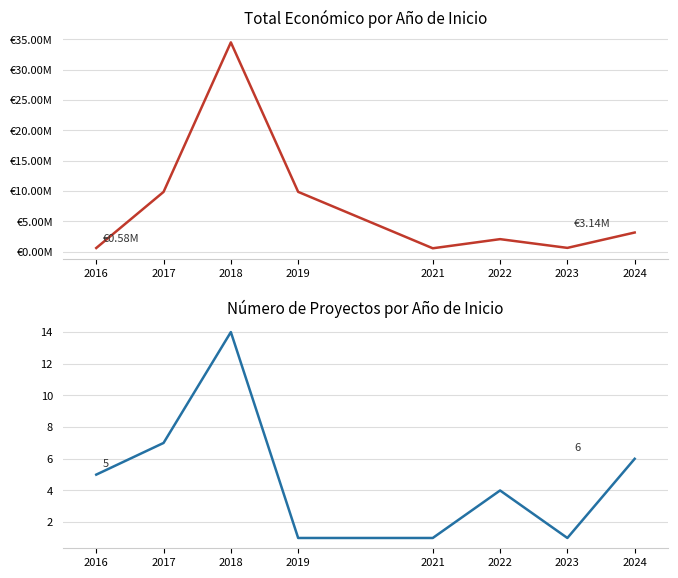

What is the difference between the second highest and minimum values in the Número de proyectos series?

6